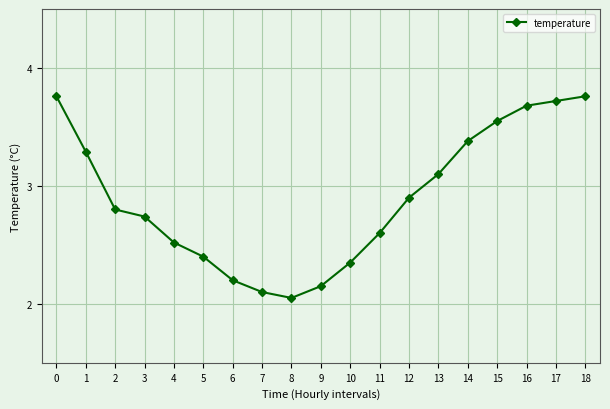

What is the ratio of the value at 0 to the value at 15?

1.1